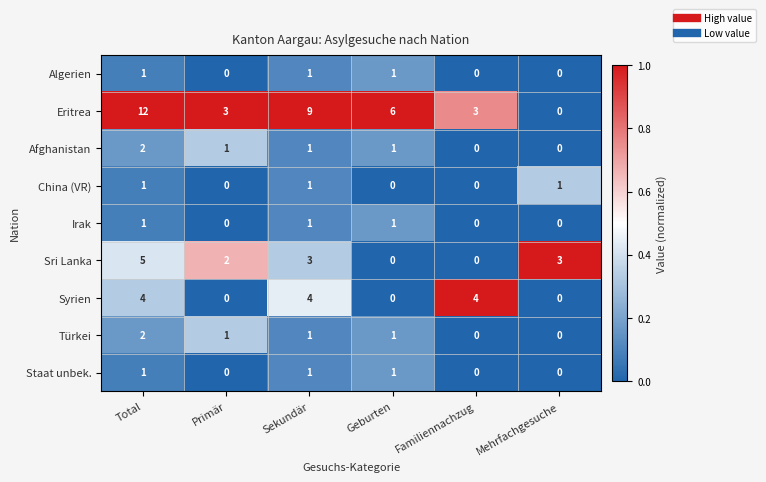

What is the sum of the Sri Lanka values at Primär and Sekundär?

5